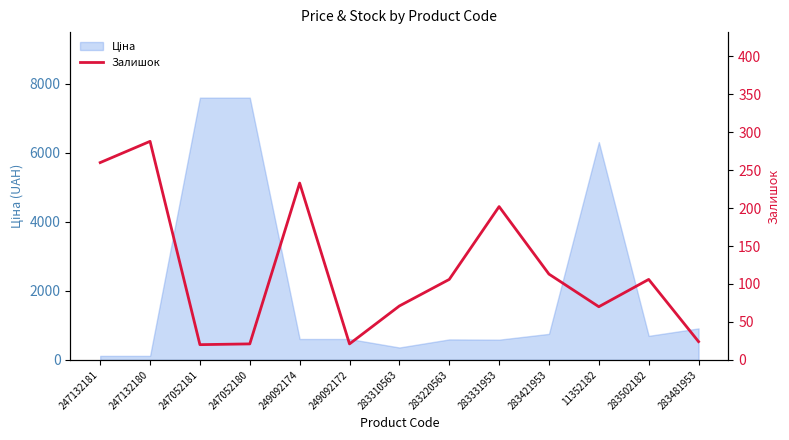

Reading left to right, extract all data points from this chart.

247132181=260	247132180=288	247052181=20	247052180=21	249092174=233	249092172=21	283310563=71	283220563=106	283331953=202	283421953=113	11352182=70	283502182=106	283481953=24